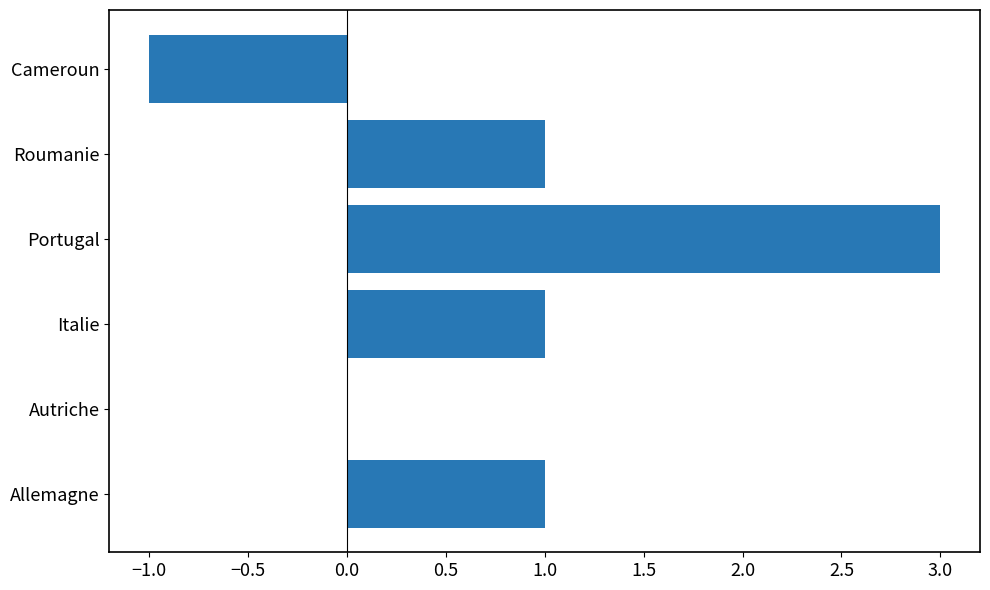

What is the maximum value shown in the chart?

3